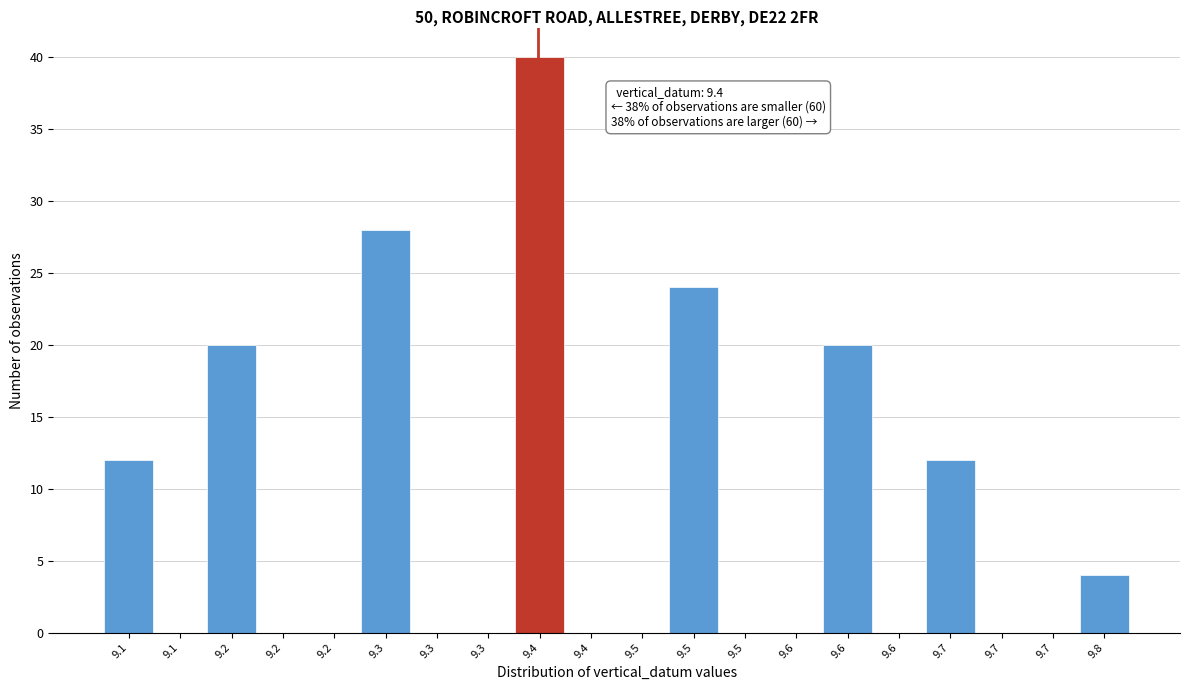

How many data points does each series have?

20